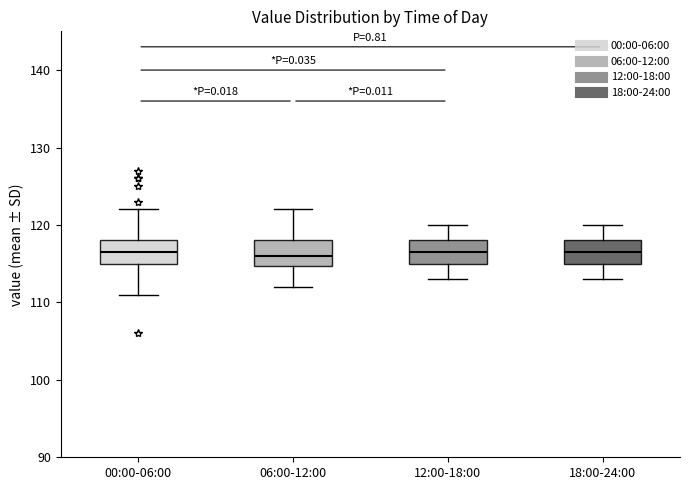

Reading left to right, read every box against the y-axis: the position of its median line, the range the box covers, and the ends of its whiskers. The values are not printed on the chart, so give them approximately, as read against the axis.

00:00-06:00: median 117, box 115 to 118, whiskers 111 to 122
06:00-12:00: median 116, box 115 to 118, whiskers 112 to 122
12:00-18:00: median 117, box 115 to 118, whiskers 113 to 120
18:00-24:00: median 117, box 115 to 118, whiskers 113 to 120